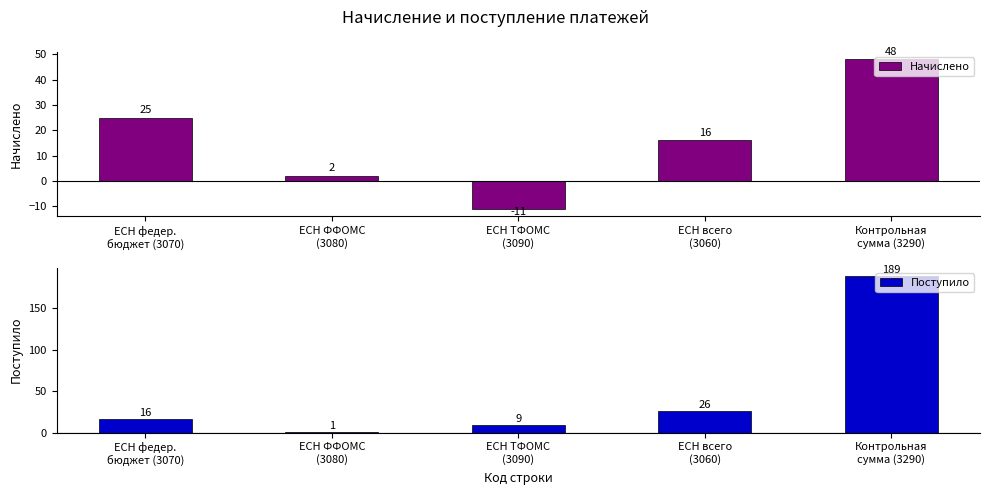

Are the bars horizontal?

No